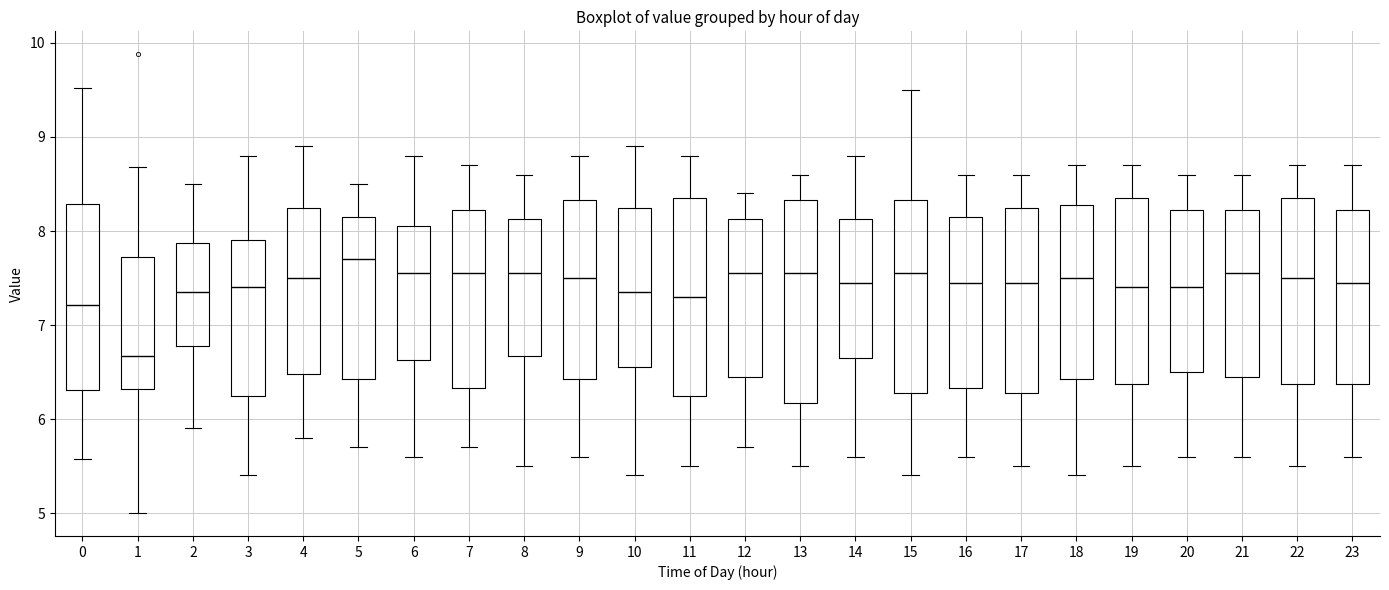

Reading left to right, transcribe this box plot: for each box, give where its median line is, the range the box spans, and where its two whiskers end, as read against the y-axis. The values are not printed on the chart, so give them approximately, as read against the axis.

0: median 7.2, box 6.3 to 8.3, whiskers 5.6 to 9.5
1: median 6.7, box 6.3 to 7.7, whiskers 5.0 to 8.7
2: median 7.4, box 6.8 to 7.9, whiskers 5.9 to 8.5
3: median 7.4, box 6.3 to 7.9, whiskers 5.4 to 8.8
4: median 7.5, box 6.5 to 8.3, whiskers 5.8 to 8.9
5: median 7.7, box 6.4 to 8.2, whiskers 5.7 to 8.5
6: median 7.6, box 6.6 to 8.1, whiskers 5.6 to 8.8
7: median 7.6, box 6.3 to 8.2, whiskers 5.7 to 8.7
8: median 7.6, box 6.7 to 8.1, whiskers 5.5 to 8.6
9: median 7.5, box 6.4 to 8.3, whiskers 5.6 to 8.8
10: median 7.4, box 6.6 to 8.3, whiskers 5.4 to 8.9
11: median 7.3, box 6.3 to 8.4, whiskers 5.5 to 8.8
12: median 7.6, box 6.5 to 8.1, whiskers 5.7 to 8.4
13: median 7.6, box 6.2 to 8.3, whiskers 5.5 to 8.6
14: median 7.5, box 6.7 to 8.1, whiskers 5.6 to 8.8
15: median 7.6, box 6.3 to 8.3, whiskers 5.4 to 9.5
16: median 7.5, box 6.3 to 8.2, whiskers 5.6 to 8.6
17: median 7.5, box 6.3 to 8.3, whiskers 5.5 to 8.6
18: median 7.5, box 6.4 to 8.3, whiskers 5.4 to 8.7
19: median 7.4, box 6.4 to 8.4, whiskers 5.5 to 8.7
20: median 7.4, box 6.5 to 8.2, whiskers 5.6 to 8.6
21: median 7.6, box 6.5 to 8.2, whiskers 5.6 to 8.6
22: median 7.5, box 6.4 to 8.4, whiskers 5.5 to 8.7
23: median 7.5, box 6.4 to 8.2, whiskers 5.6 to 8.7